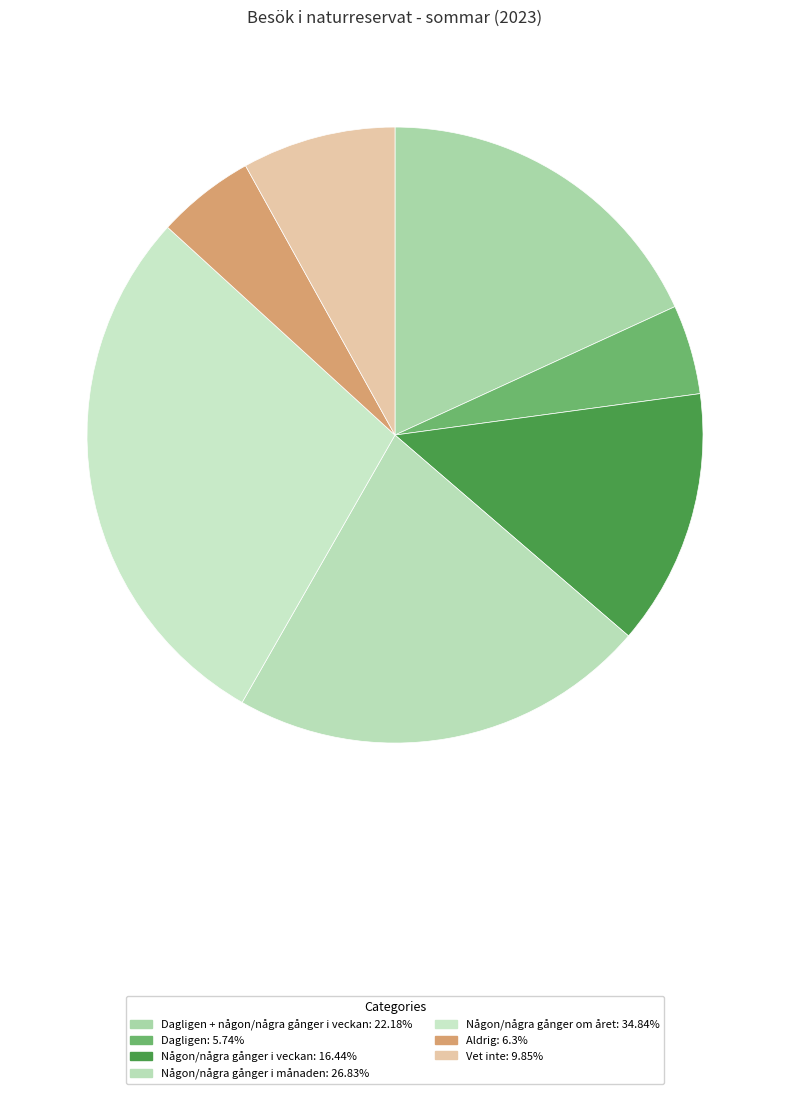

How many slices are in this pie chart?

7